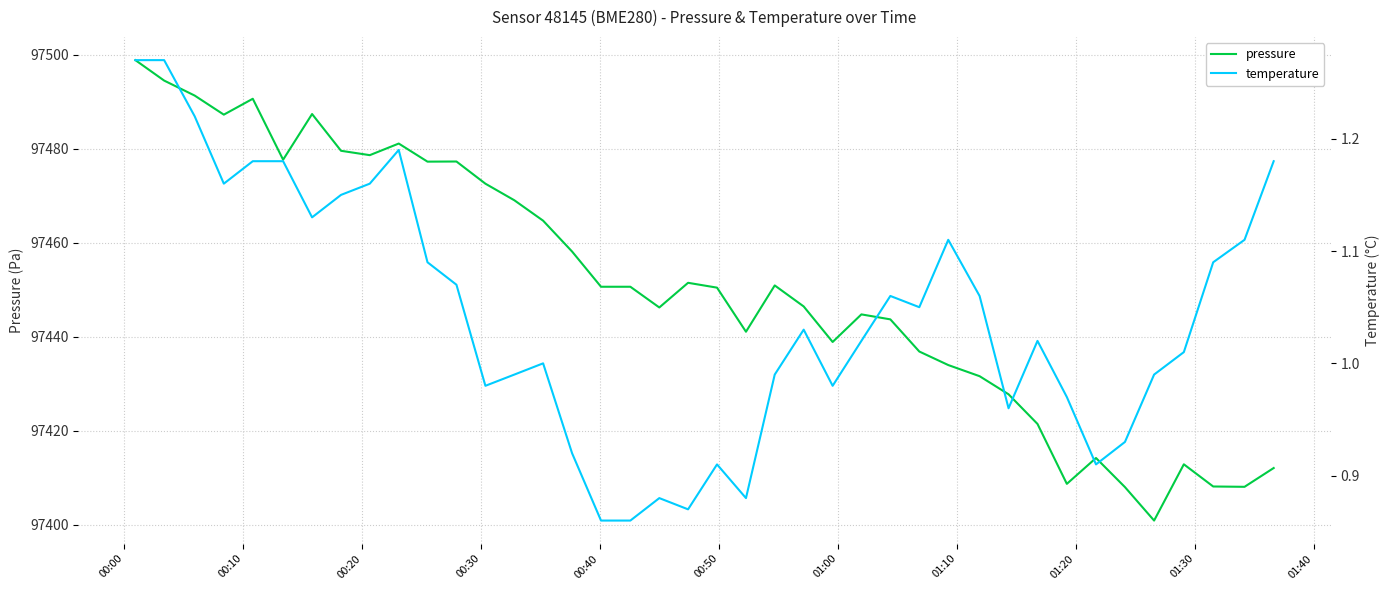

What is the highest value of the pressure series?

97498.9